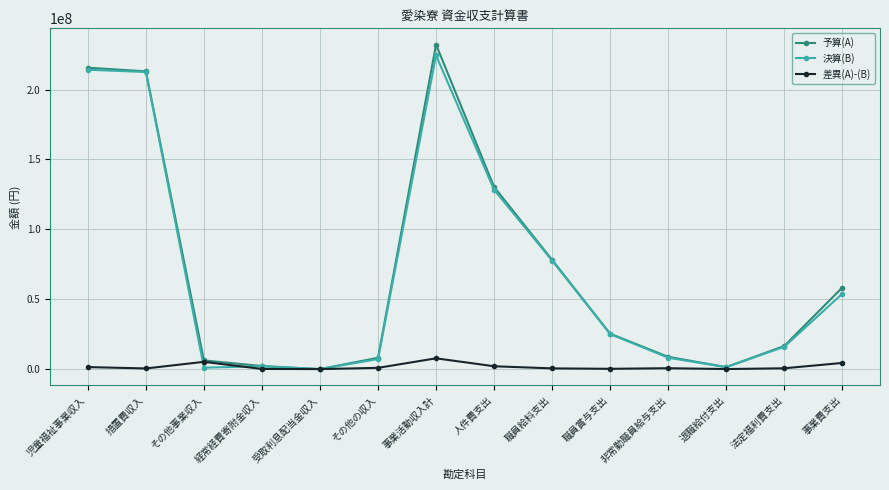

At which label does 予算(A) reach its peak?

事業活動収入計